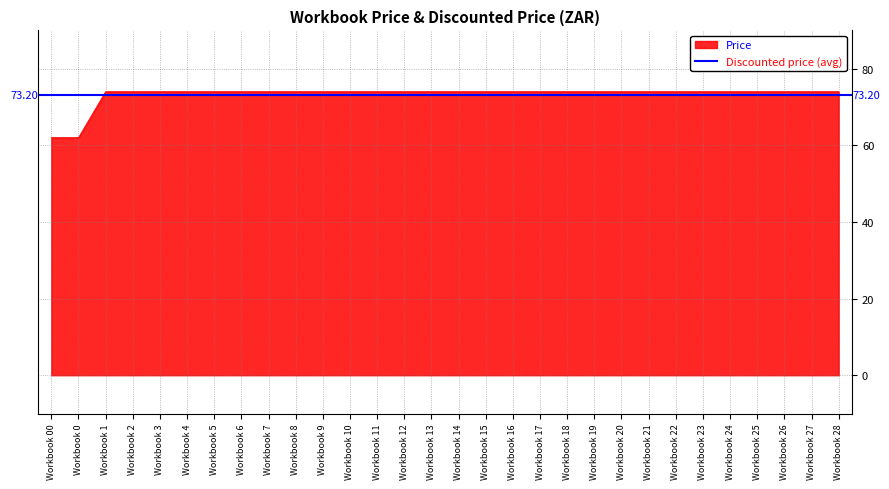

At which label does Price reach its peak?

Workbook 1